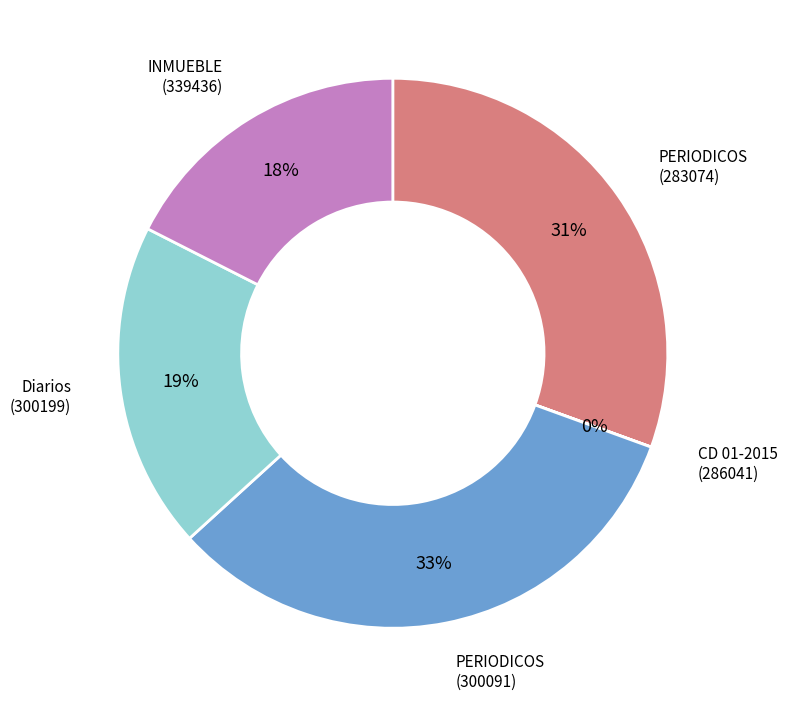

Is there any slice that represents more than half of the pie?

No